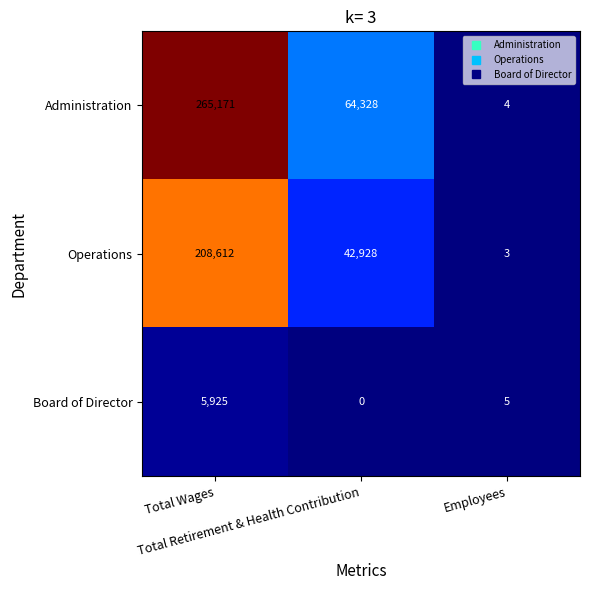

What is the maximum value for Administration?

265171